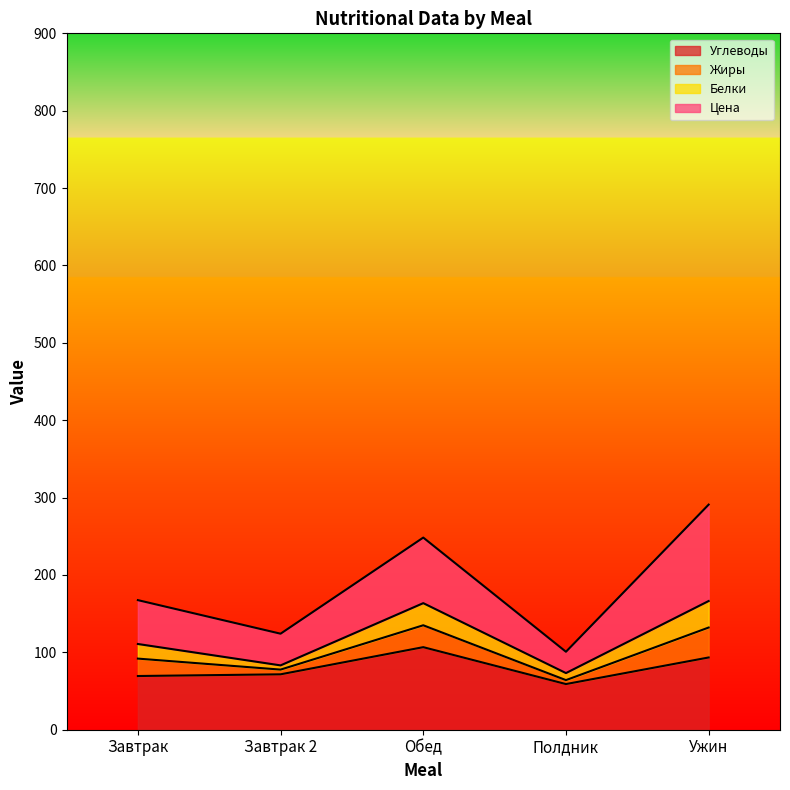

What is the label of the 3rd point from the left?

Обед